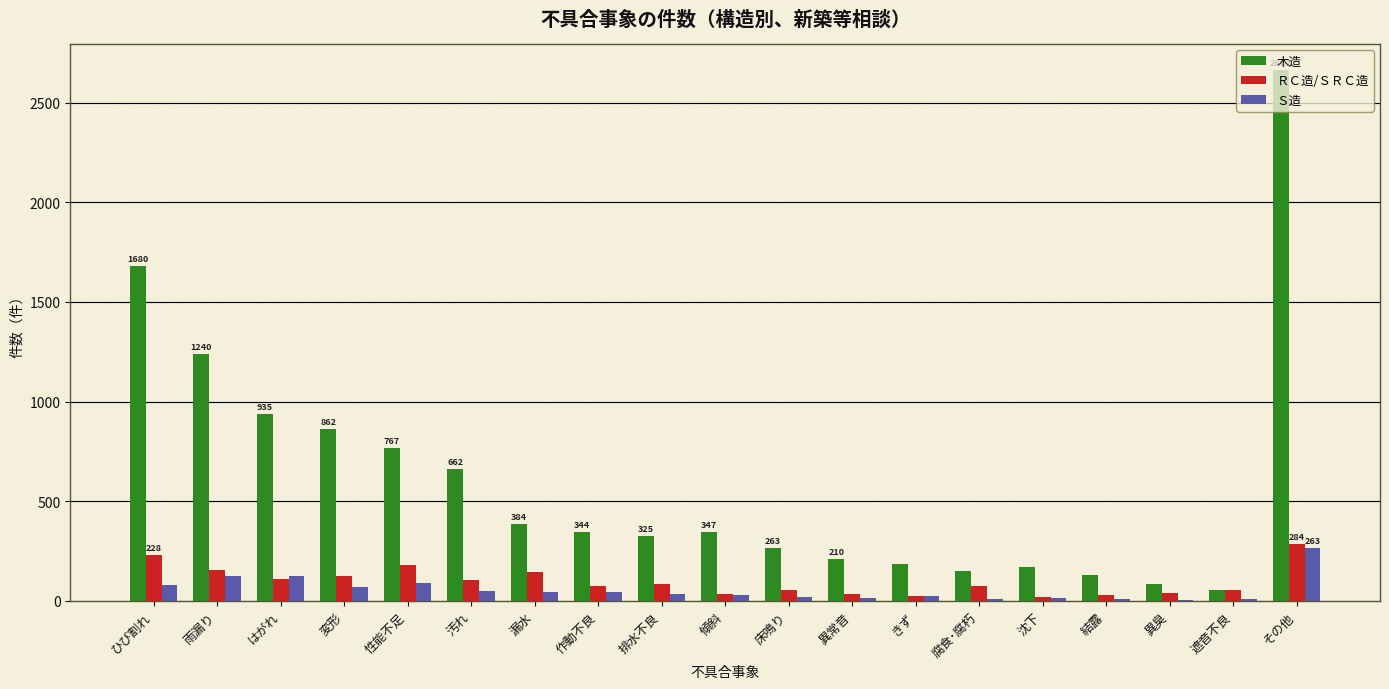

Which series has the largest total across all categories?

木造